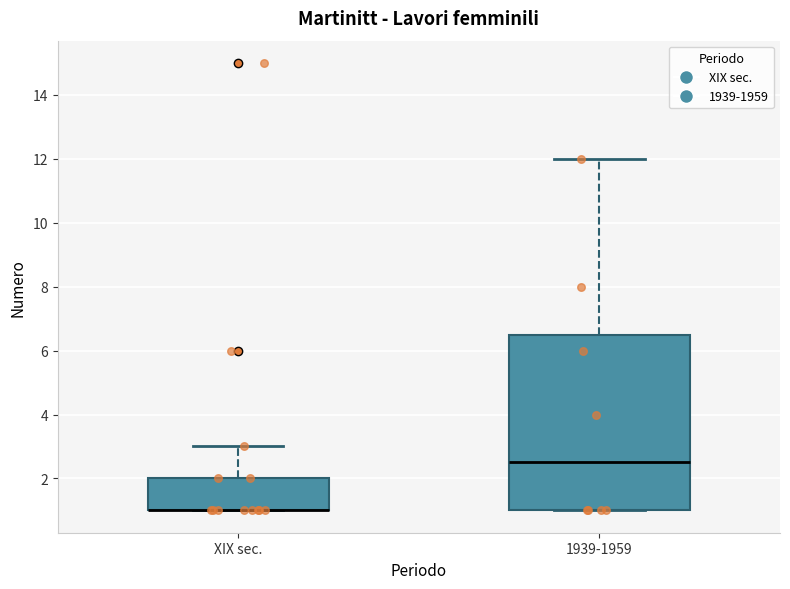

Which box is the tallest, from its lower edge to its upper edge?

1939-1959